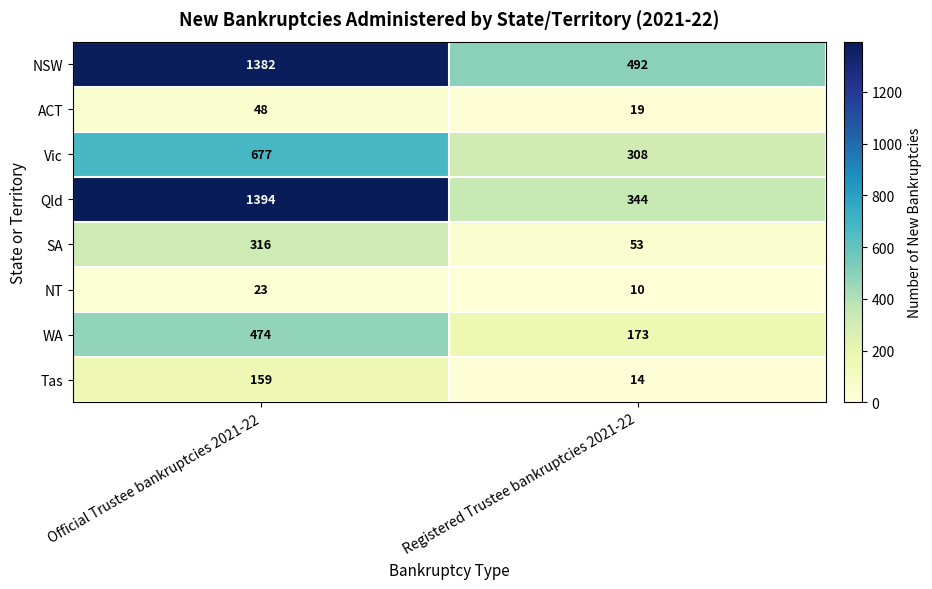

Reading left to right, what are all the values shown in this chart?

NSW: 1382	492
ACT: 48	19
Vic: 677	308
Qld: 1394	344
SA: 316	53
NT: 23	10
WA: 474	173
Tas: 159	14